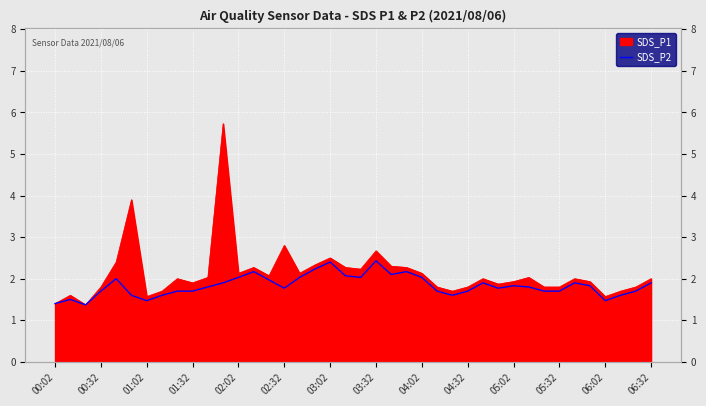

Does the chart display data point markers on the line(s)?

No